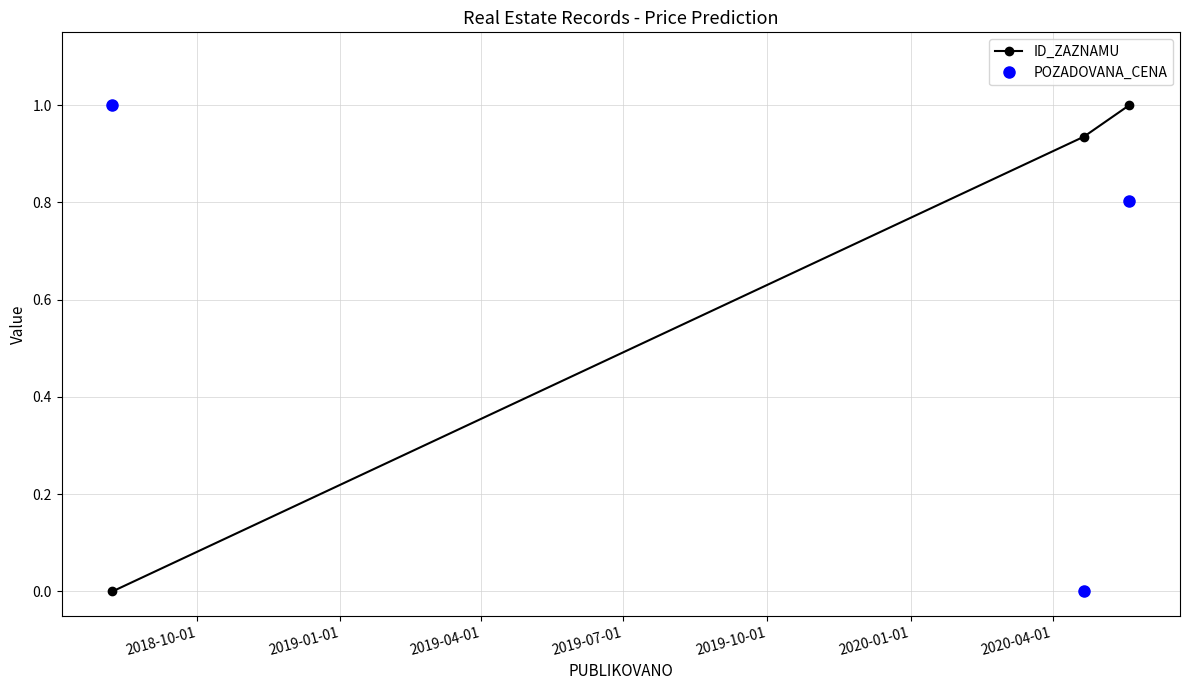

What is the maximum value shown in the chart?

1.0